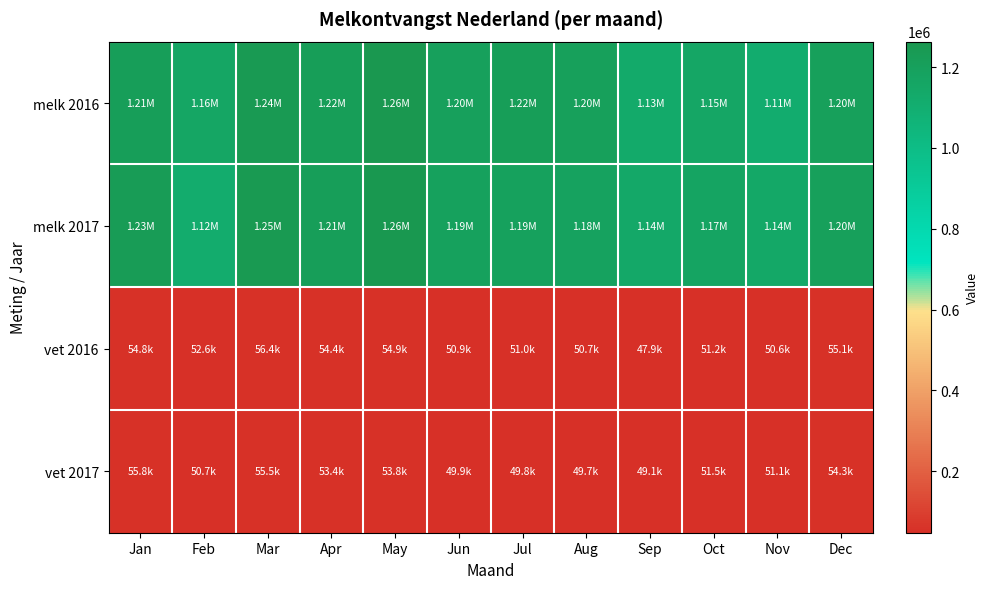

Reading left to right, transcribe all the data shown in this chart.

melk 2016: Jan=1214732.2	Feb=1161323.2	Mar=1239895.2	Apr=1218580.0	May=1263110.2	Jun=1199705.6	Jul=1218889.0	Aug=1202370.6	Sep=1133934.1	Oct=1154329.1	Nov=1112722.9	Dec=1204701.5
melk 2017: Jan=1227242.8	Feb=1120599.3	Mar=1248670.0	Apr=1213616.1	May=1255772.5	Jun=1194379.8	Jul=1193336.8	Aug=1182503.3	Sep=1140887.3	Oct=1172718.0	Nov=1144562.2	Dec=1202920.9
vet 2016: Jan=54832.4	Feb=52567.2	Mar=56420.0	Apr=54416.6	May=54907.4	Jun=50884.8	Jul=51014.4	Aug=50723.6	Sep=47854.7	Oct=51214.4	Nov=50603.1	Dec=55141.6
vet 2017: Jan=55759.0	Feb=50663.6	Mar=55530.6	Apr=53419.7	May=53832.1	Jun=49851.2	Jul=49751.4	Aug=49703.1	Sep=49125.3	Oct=51474.9	Nov=51107.6	Dec=54287.9